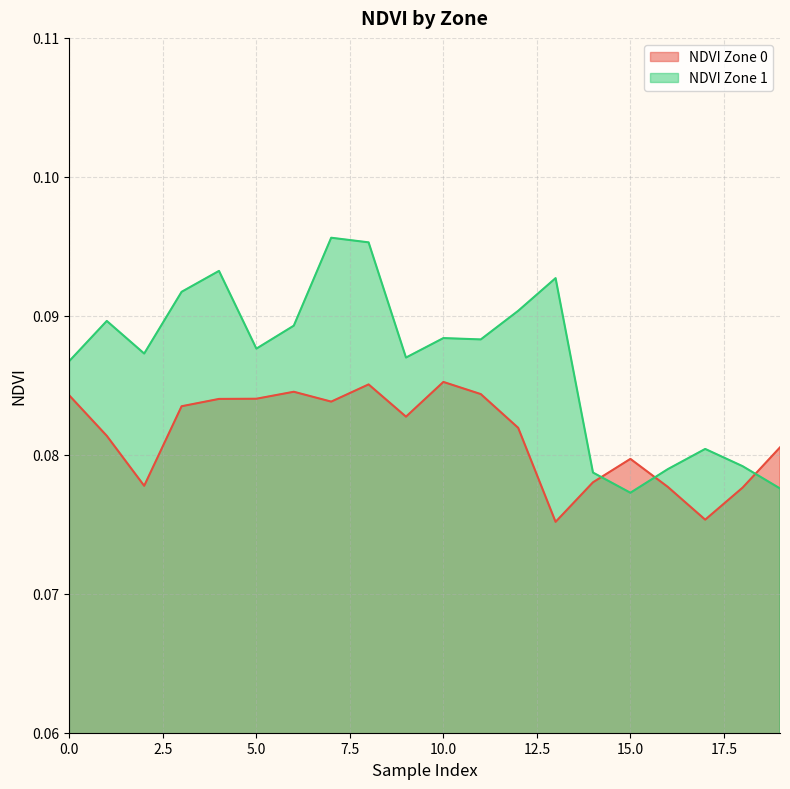

What is the value of the NDVI Zone 1 point at the 11th from the left?

0.1